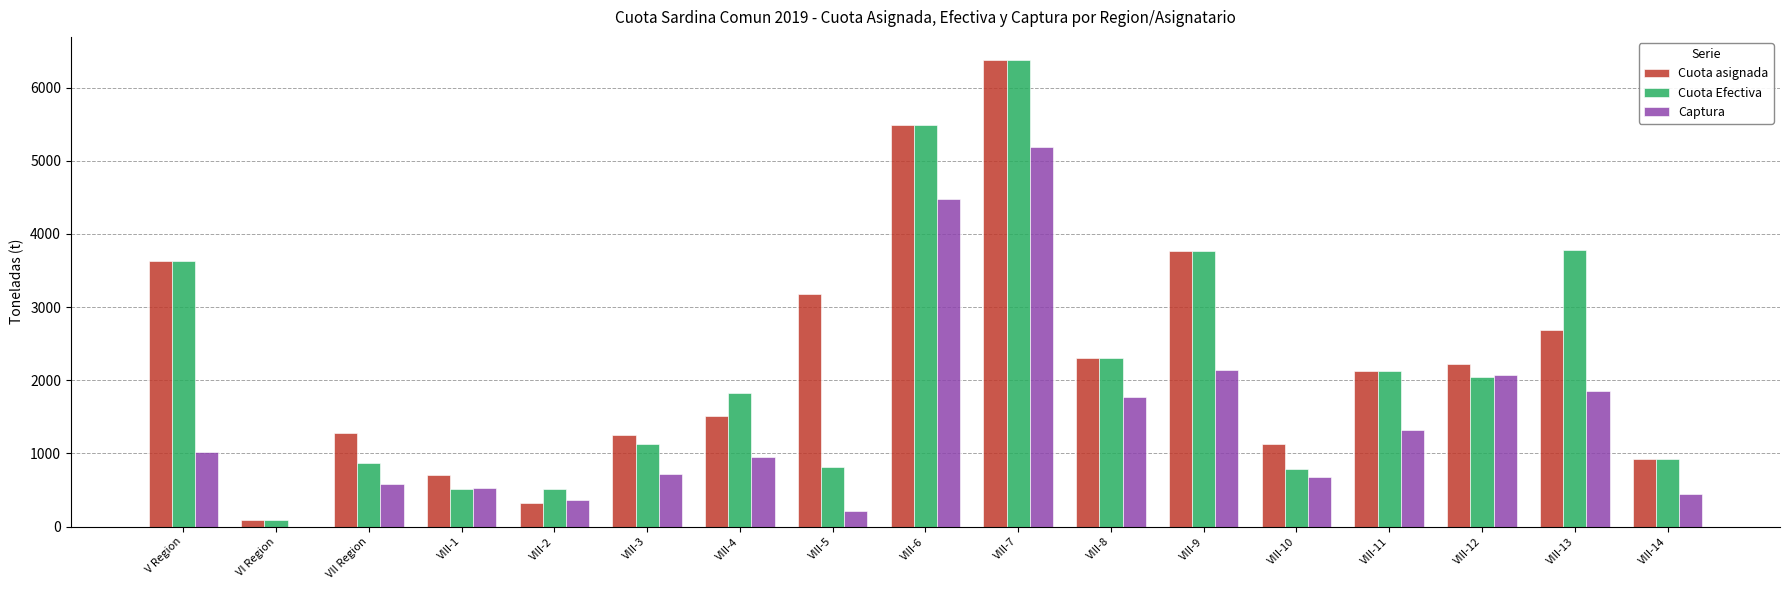

At which label does Cuota Efectiva first exceed 1829?

V Region